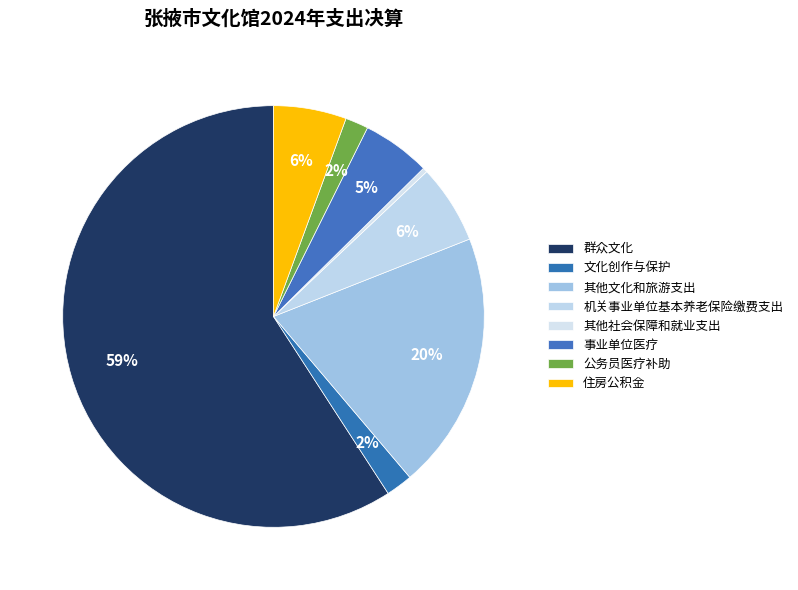

Count the number of slices in the pie.

8